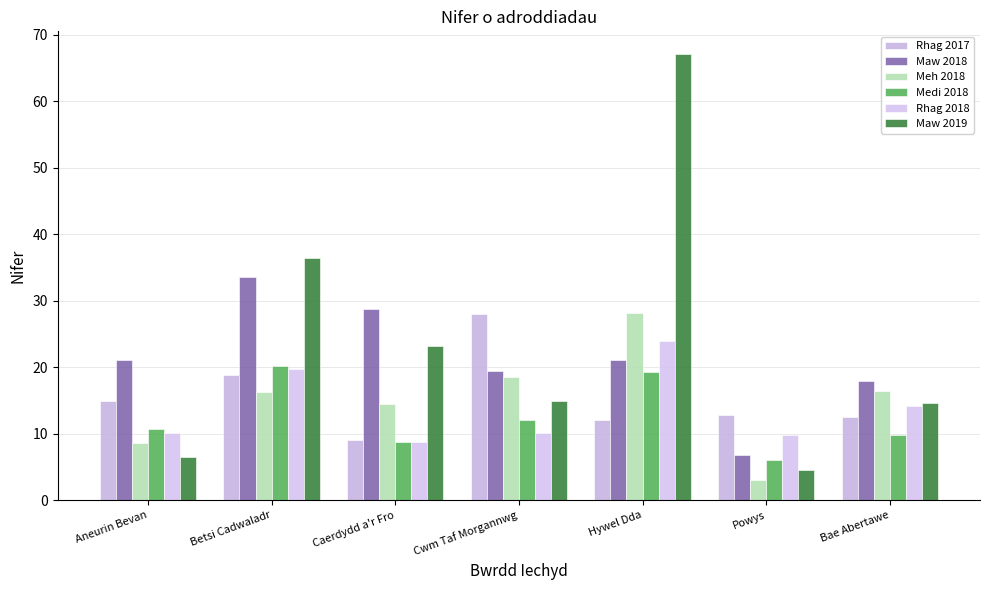

At which category is the sum across all series the highest?

Hywel Dda